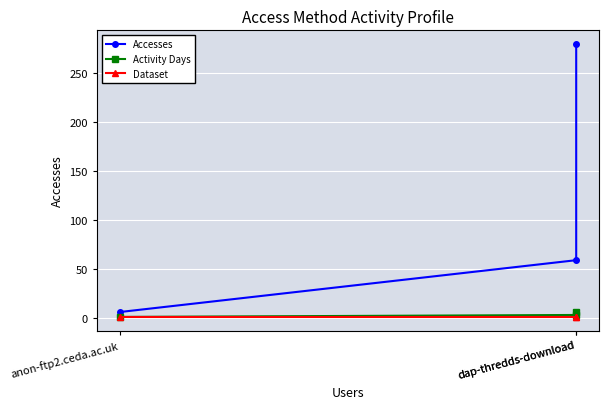

Is this an area chart (filled region under the line)?

No